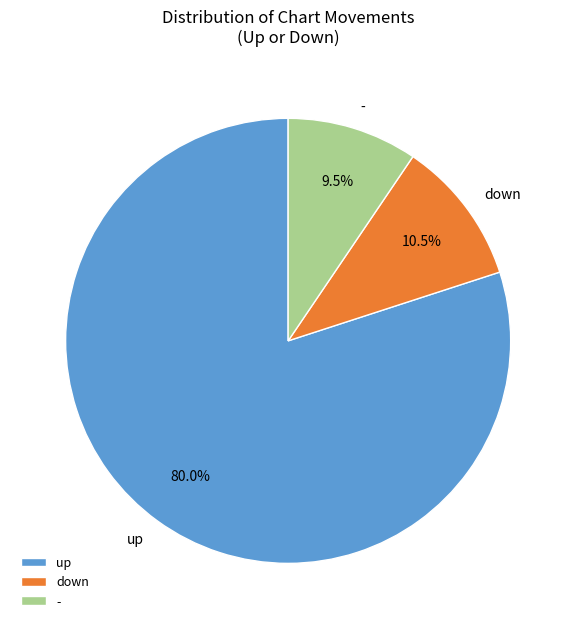

What is the ratio of the value at up to the value at -?

8.4